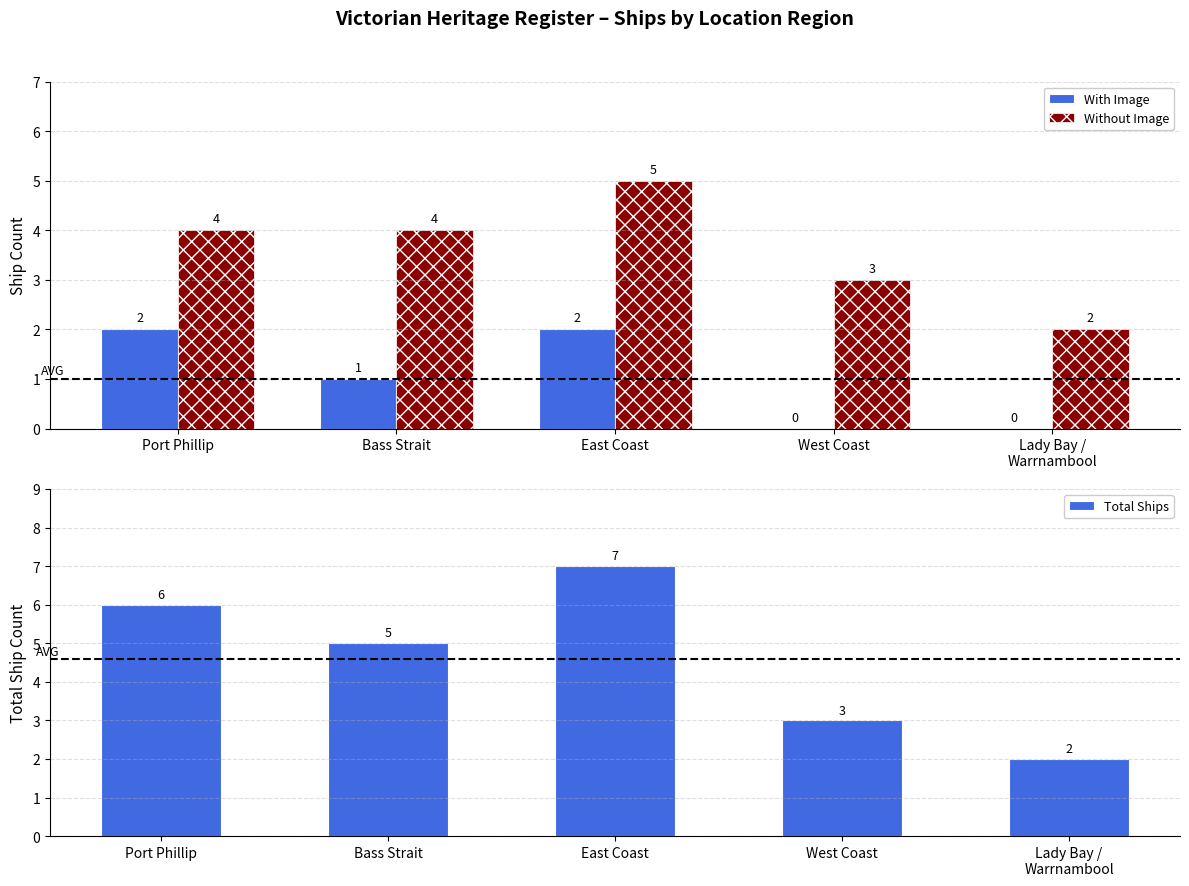

Which series has the largest total across all categories?

Total Ships